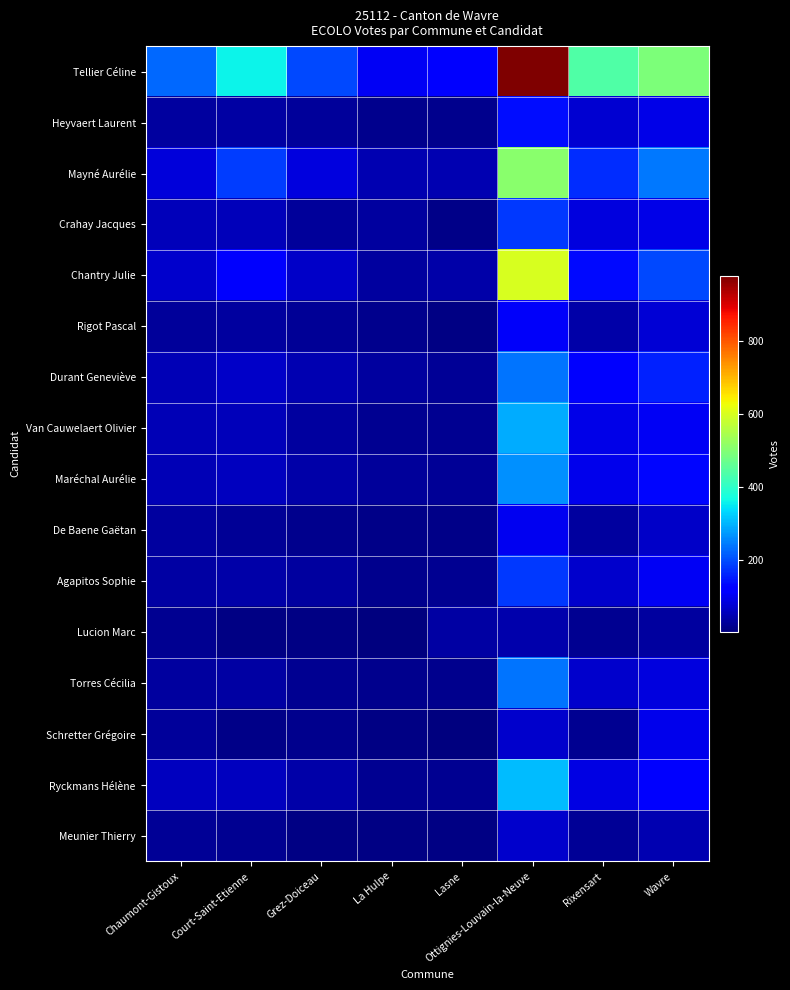

Rank the series at Court-Saint-Etienne from lowest to highest value.

Lucion Marc, Schretter Grégoire, Meunier Thierry, De Baene Gaëtan, Rigot Pascal, Heyvaert Laurent, Torres Cécilia, Agapitos Sophie, Van Cauwelaert Olivier, Crahay Jacques, Ryckmans Hélène, Maréchal Aurélie, Durant Geneviève, Chantry Julie, Mayné Aurélie, Tellier Céline